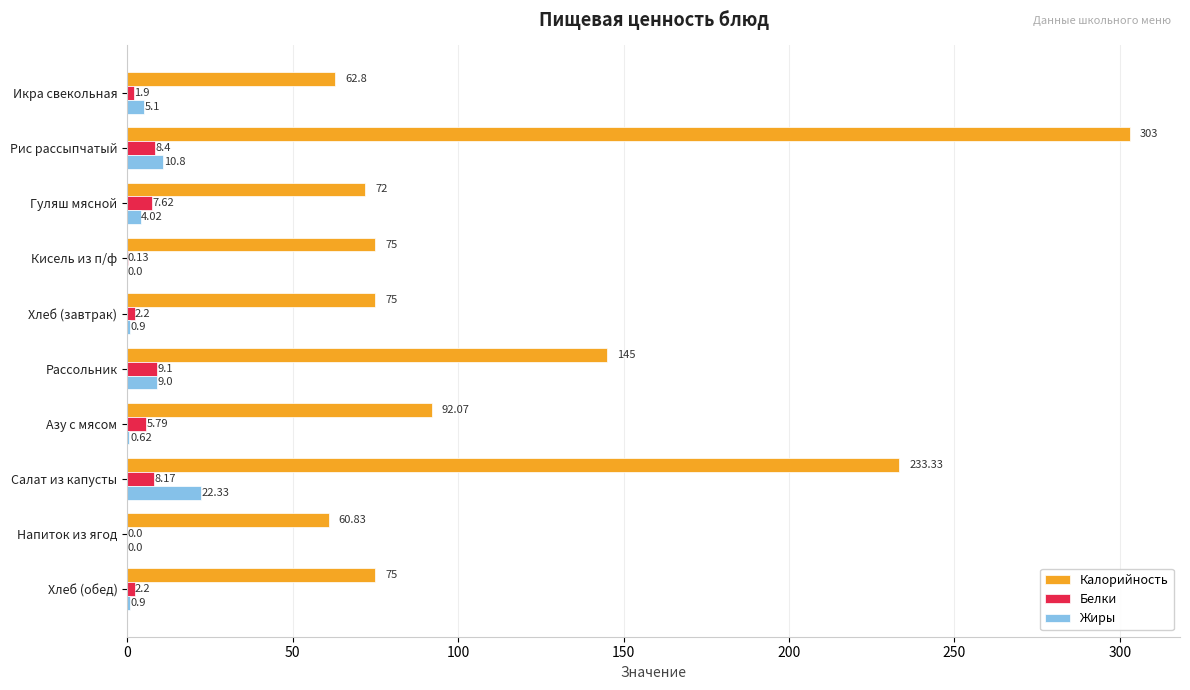

Which series has the largest total across all categories?

Калорийность